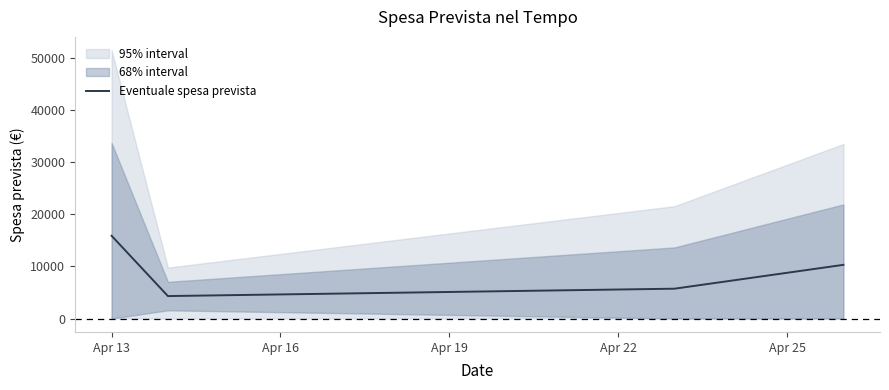

Reading left to right, list all the values displayed in this chart.

15889.0	4314.0	5731.8	10312.5